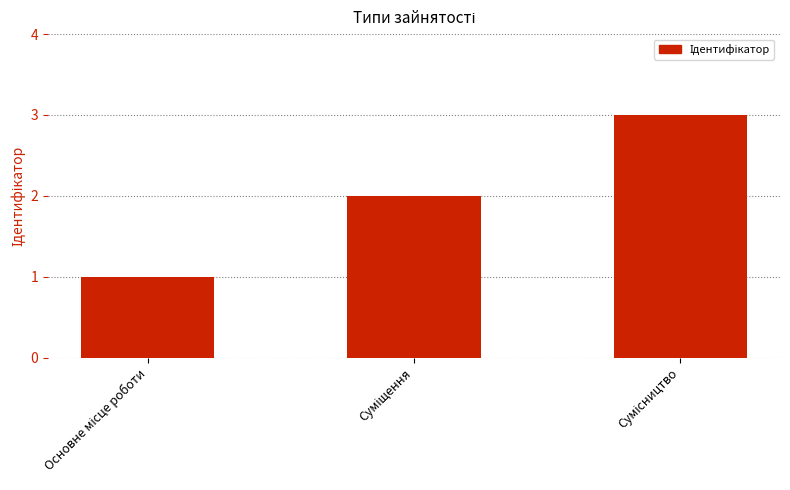

What is the greatest value displayed?

3